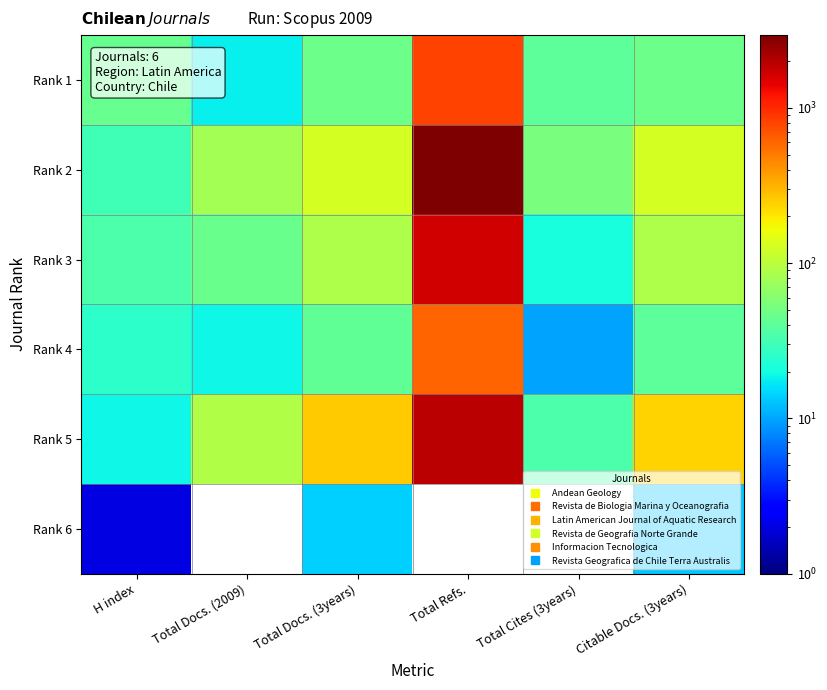

What is the difference between the highest and lowest values at H index?

42.0